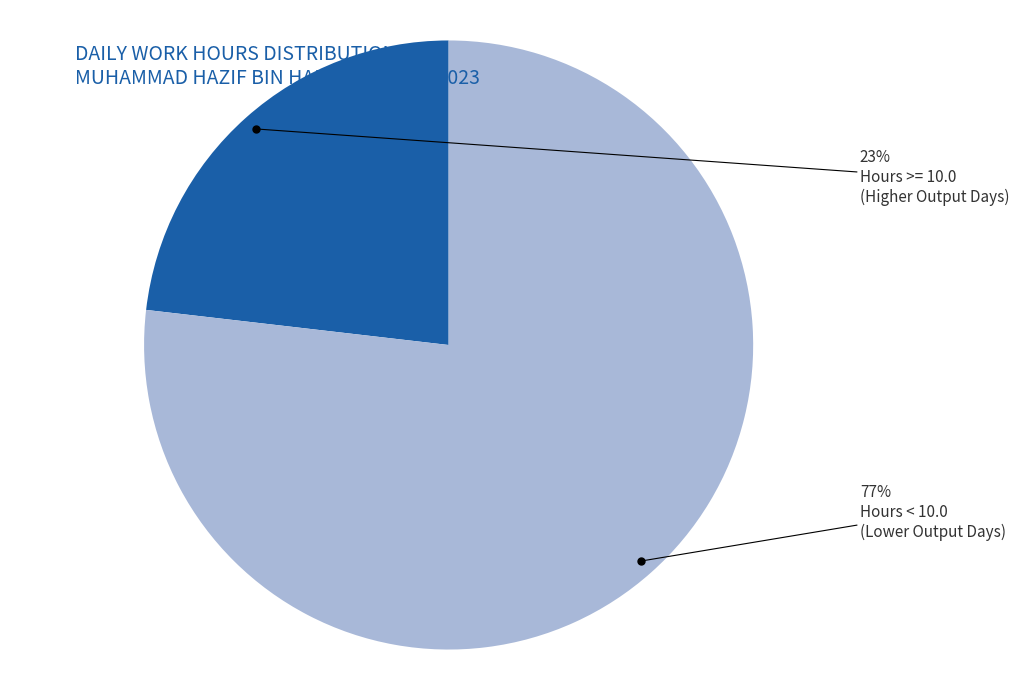

How many slices are in this pie chart?

2